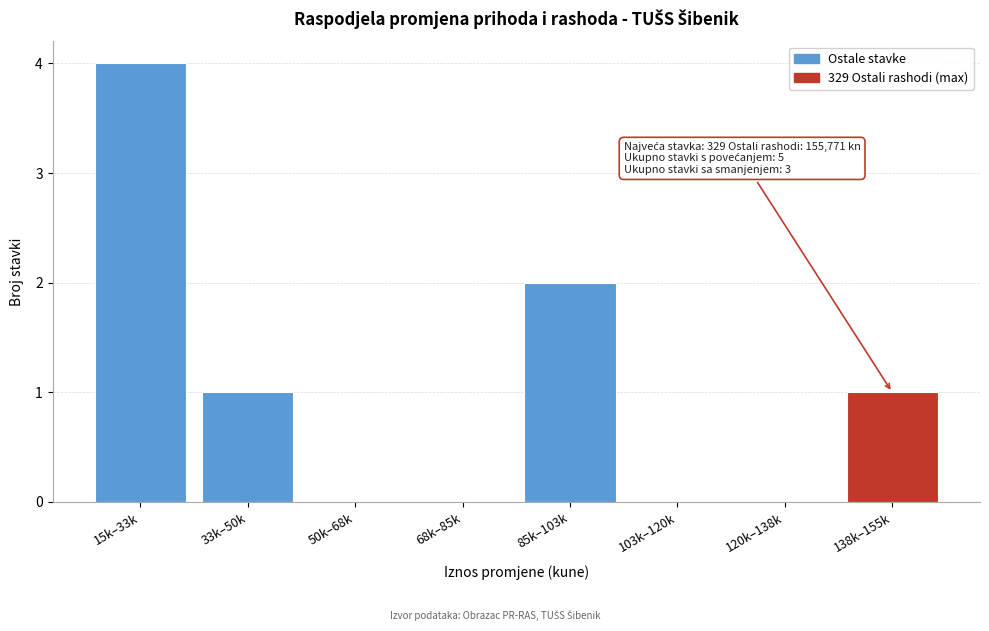

Reading left to right, what are all the values shown in this chart?

15k–33k=4	33k–50k=1	50k–68k=0	68k–85k=0	85k–103k=2	103k–120k=0	120k–138k=0	138k–155k=1